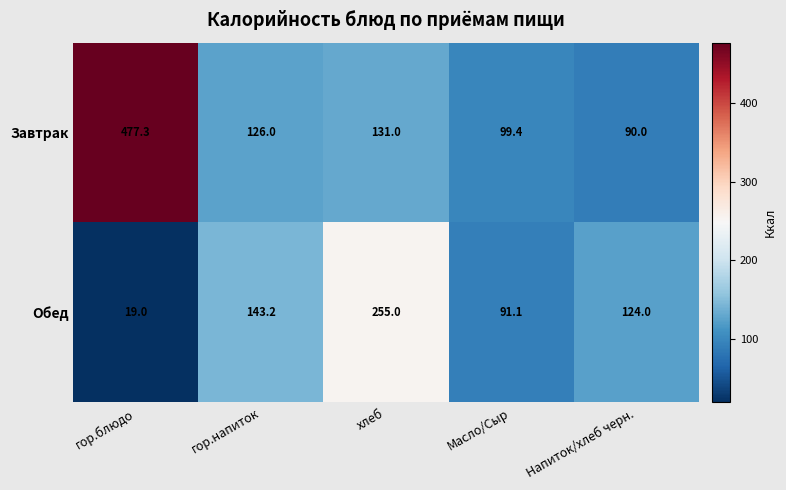

Between гор.блюдо and Масло/Сыр, which series saw the biggest shift?

Завтрак